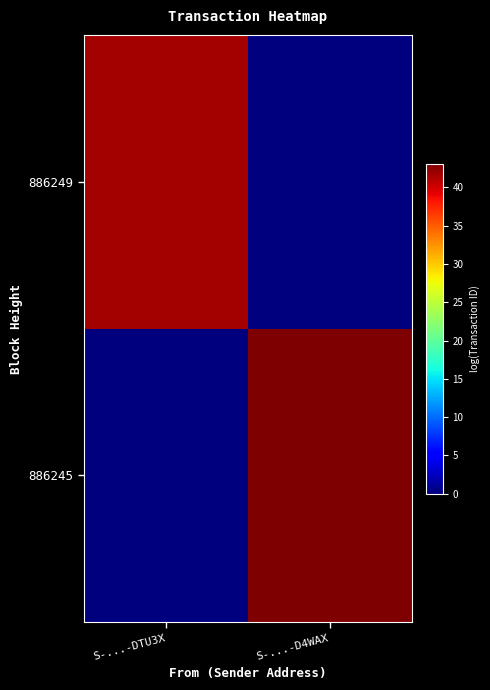

Which series has the widest spread of values?

886245